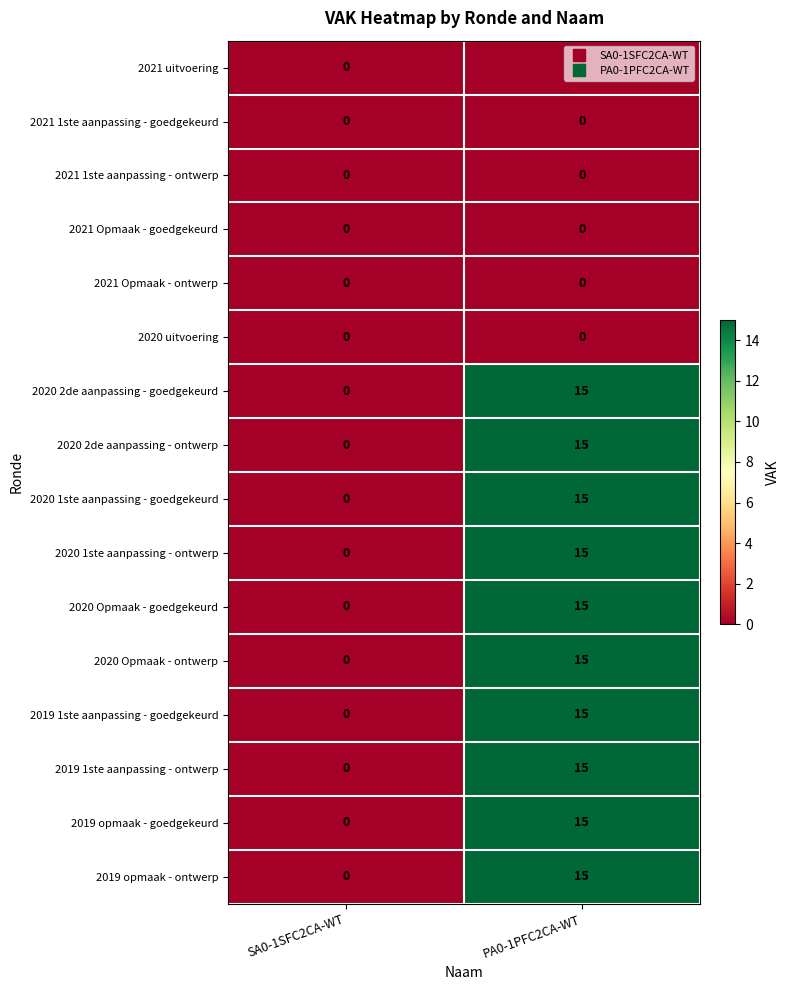

At which label does 2020 2de aanpassing - goedgekeurd reach its minimum?

SA0-1SFC2CA-WT